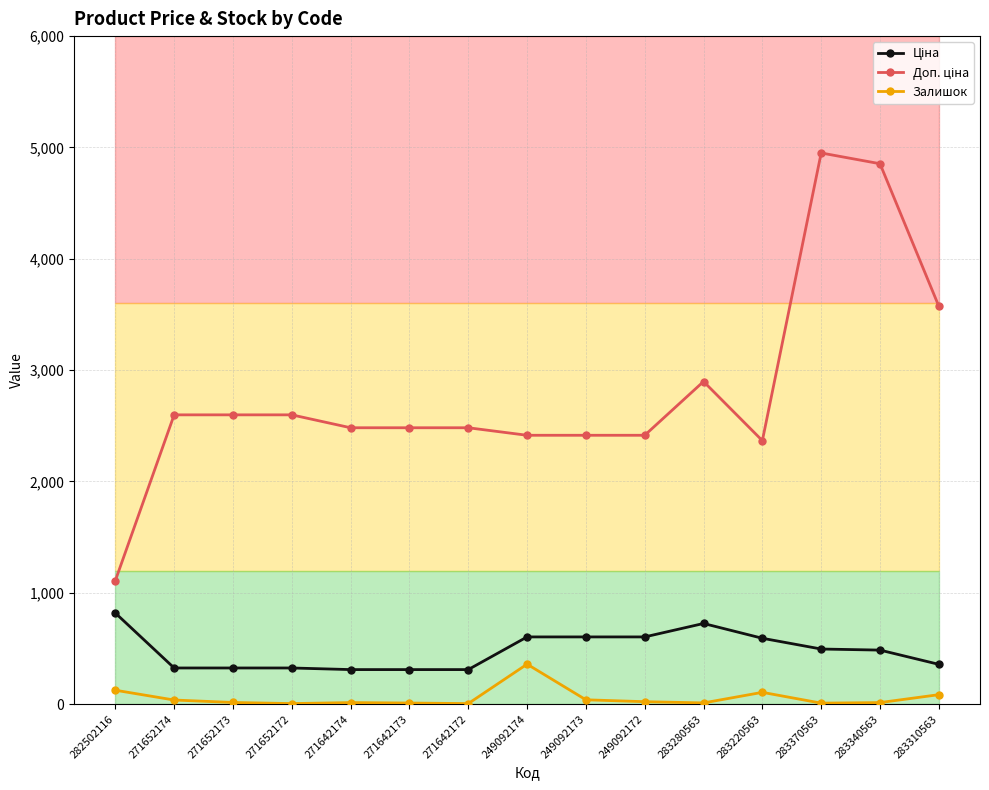

How many distinct data groups are displayed?

3